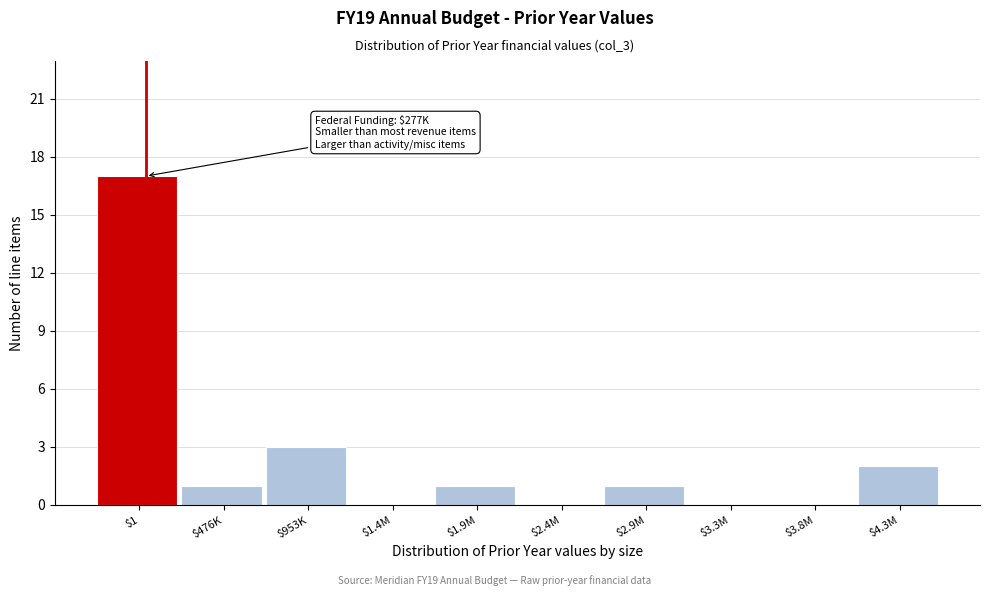

Where is the data nearest to the value 8?

$953K